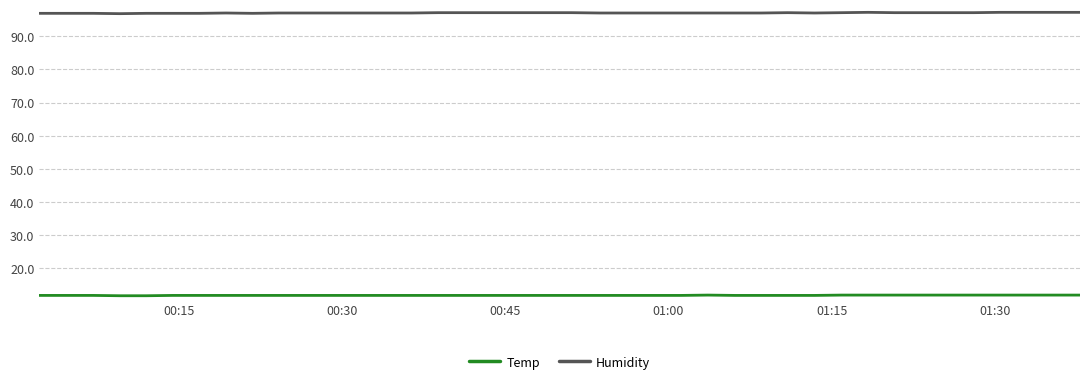

What are all the series names shown in the legend?

Temp, Humidity